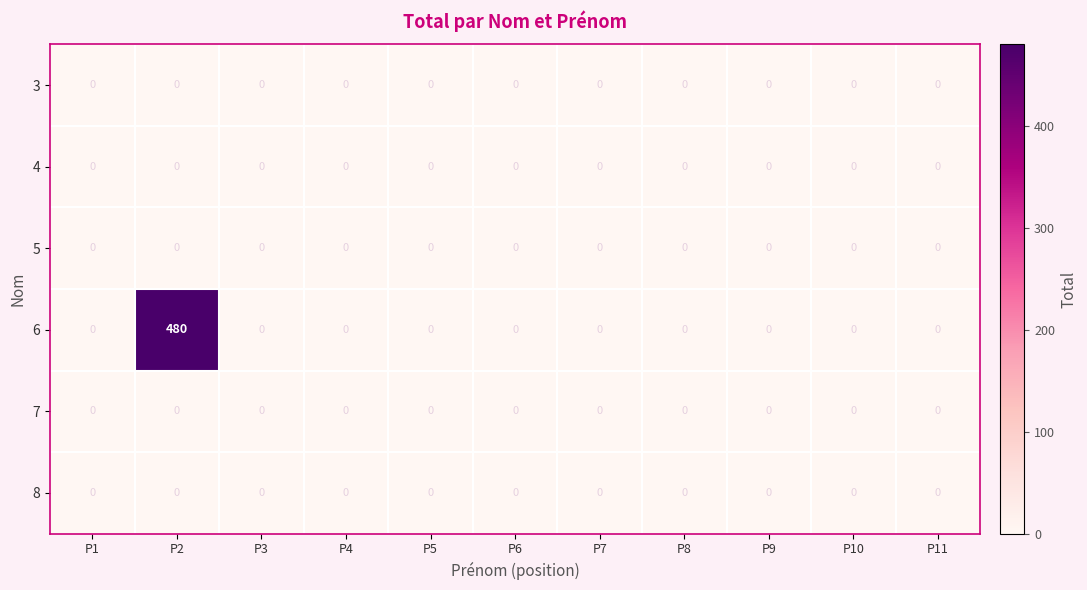

Which series has the widest spread of values?

6